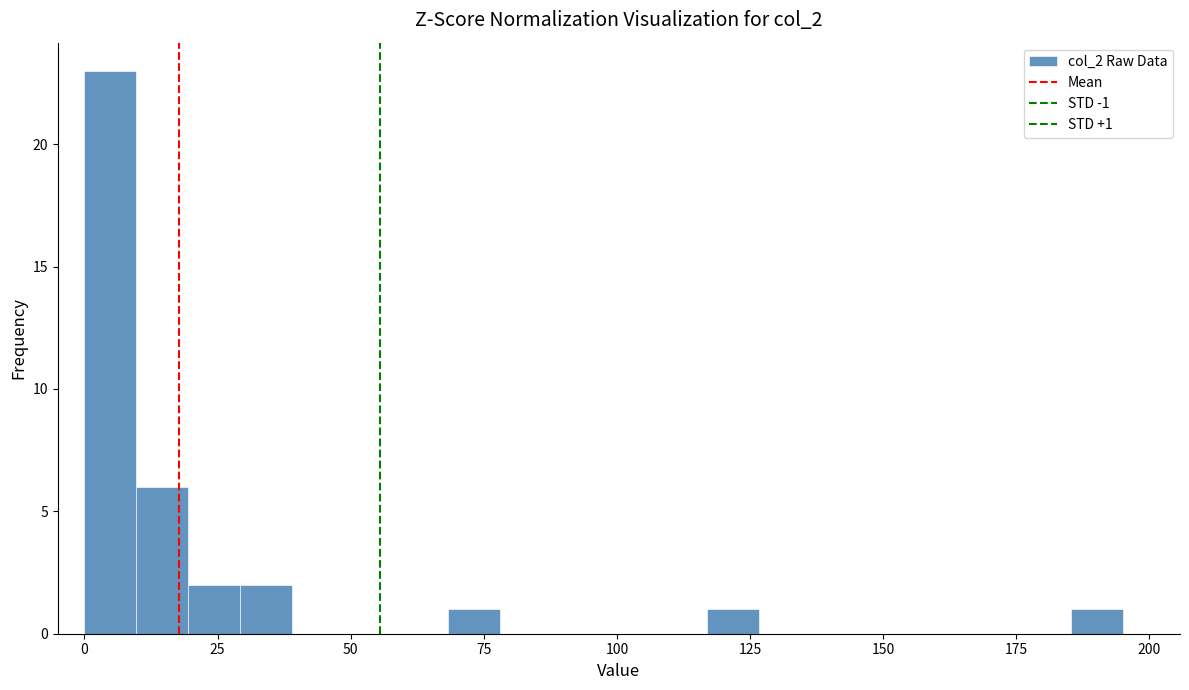

Read against the x-axis, roughly where is the centre of the tallest bar?

5